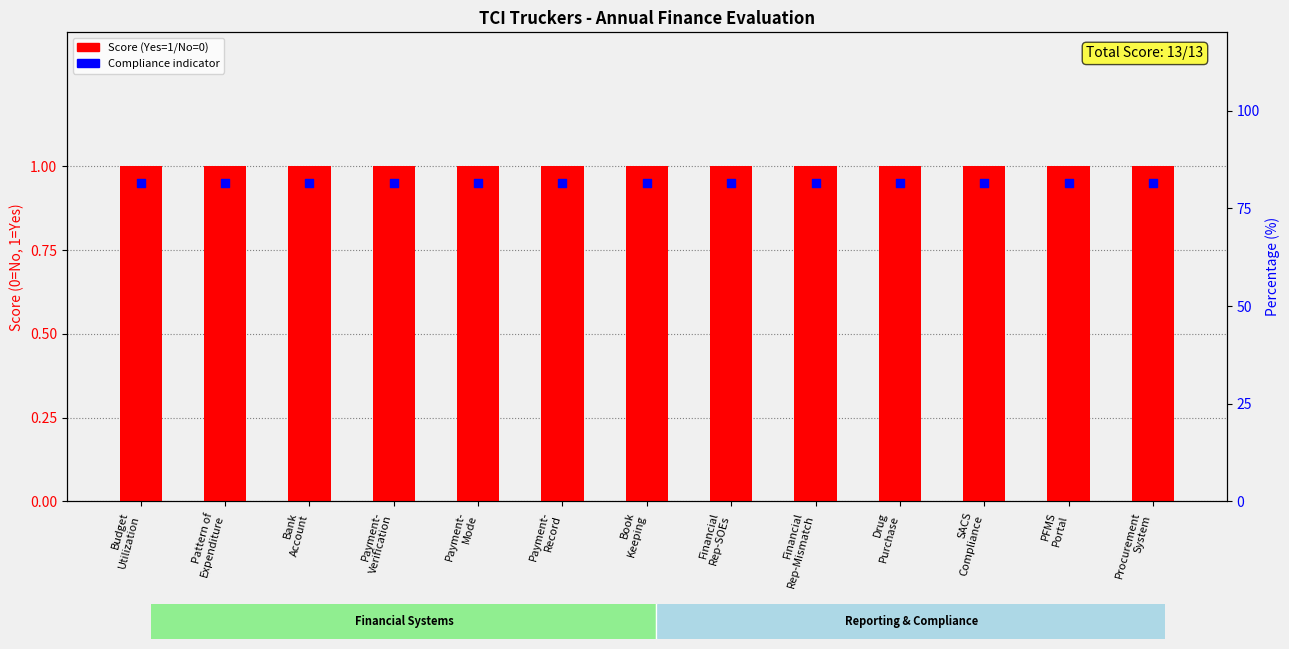

At which category is the sum across all series the highest?

Budget
Utilization